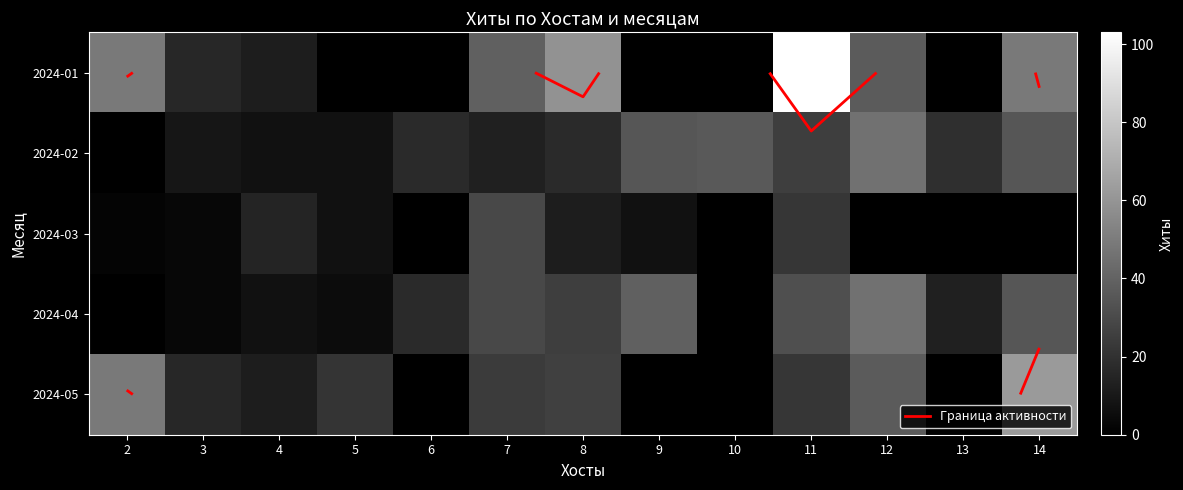

Which label corresponds to the smallest value in the chart?

5